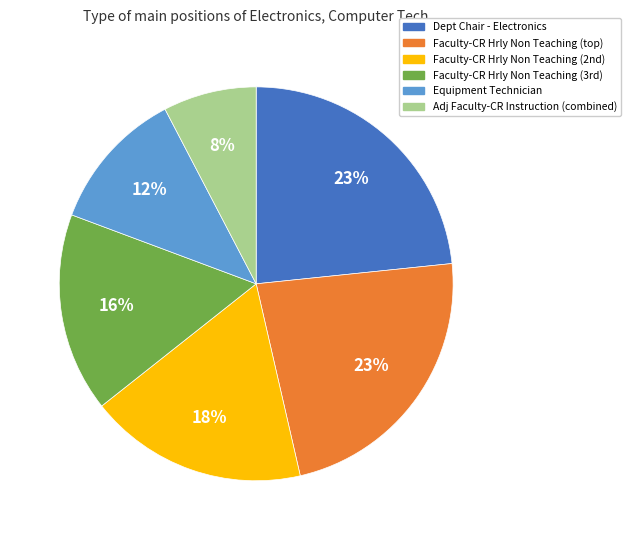

To the nearest percent, what is the average slice percentage?

17%